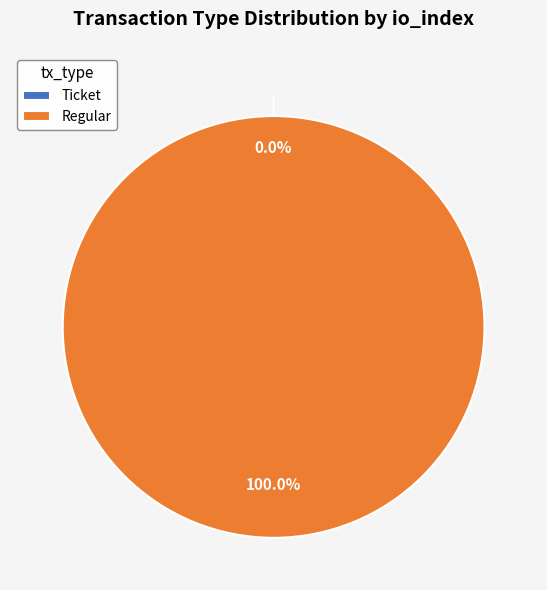

To the nearest percent, what is the average slice percentage?

50%